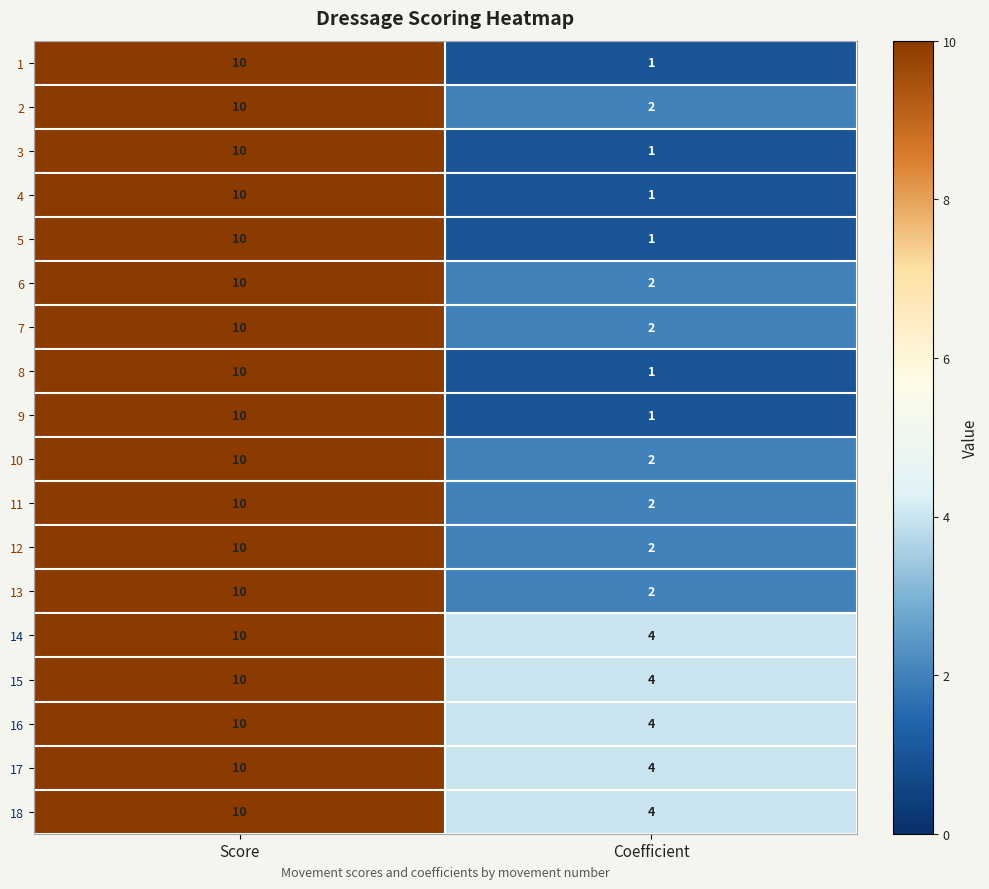

The 15 series shows 16 at Score. True or false?

False